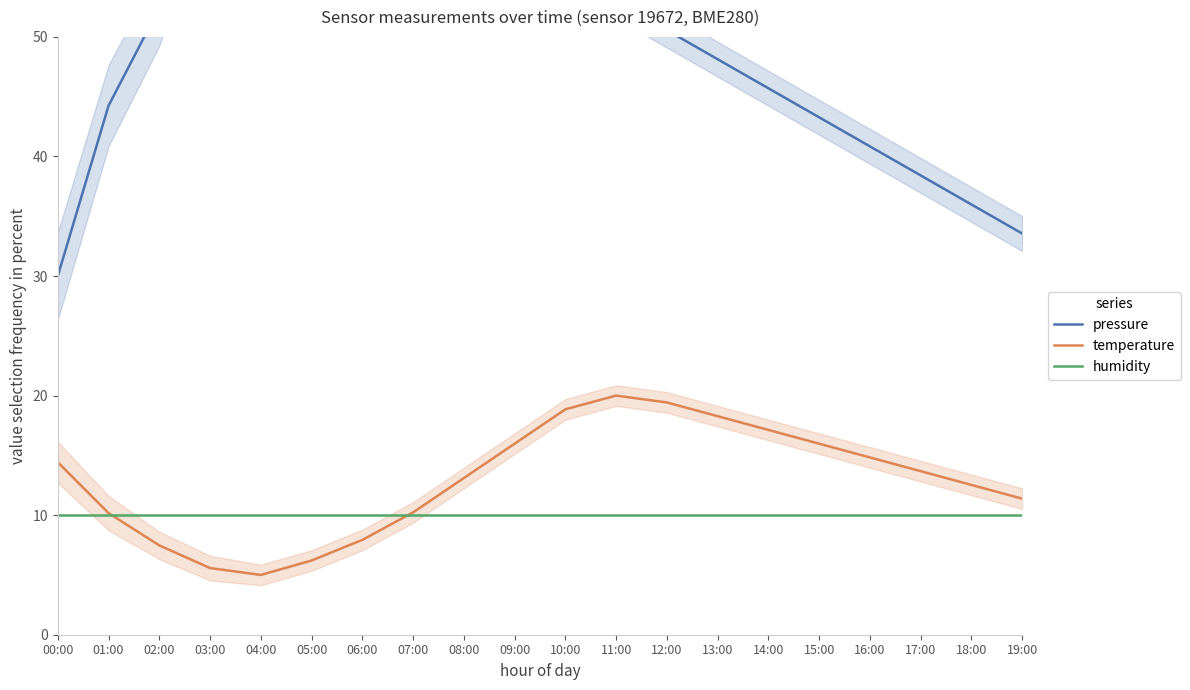

What is the value of the temperature point at the 18th from the left?

13.7